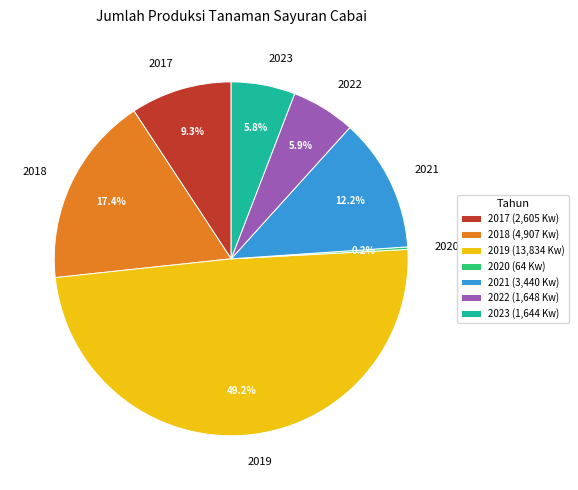

Does 2019 account for over 50% of the chart?

No